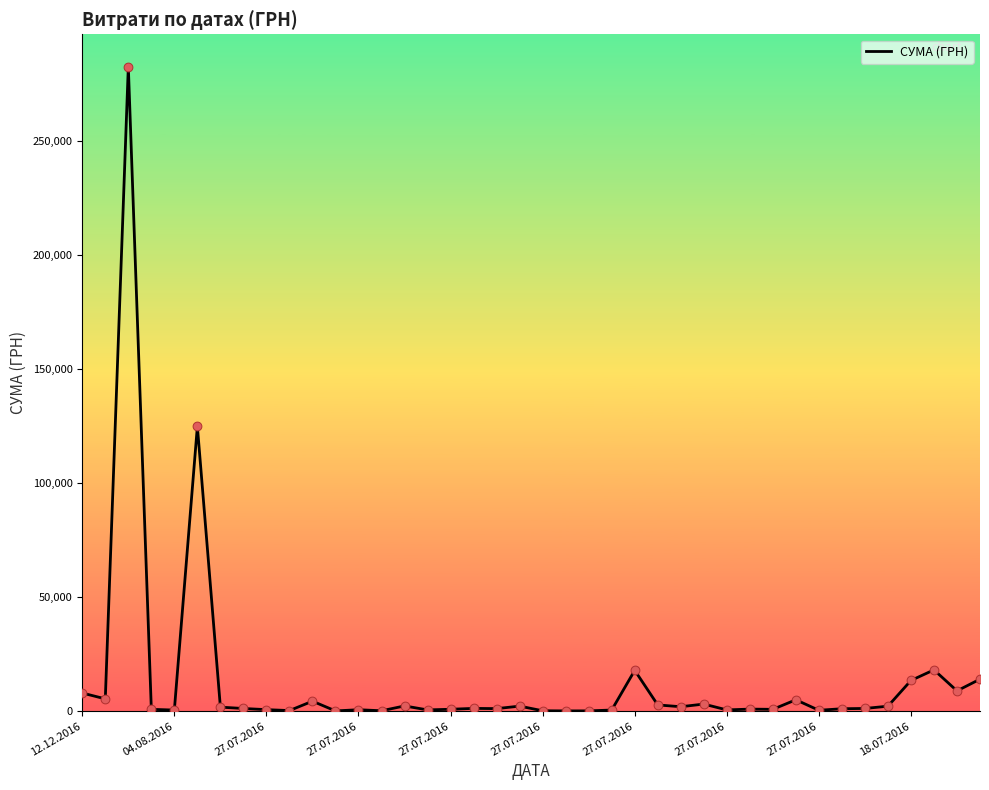

What is the maximum value shown in the chart?

282495.1